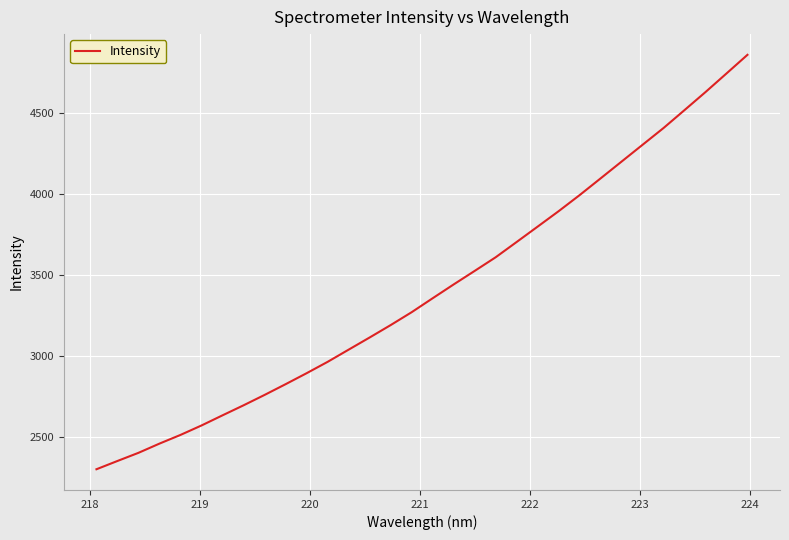

What is the difference between the maximum and second lowest values?

2501.8